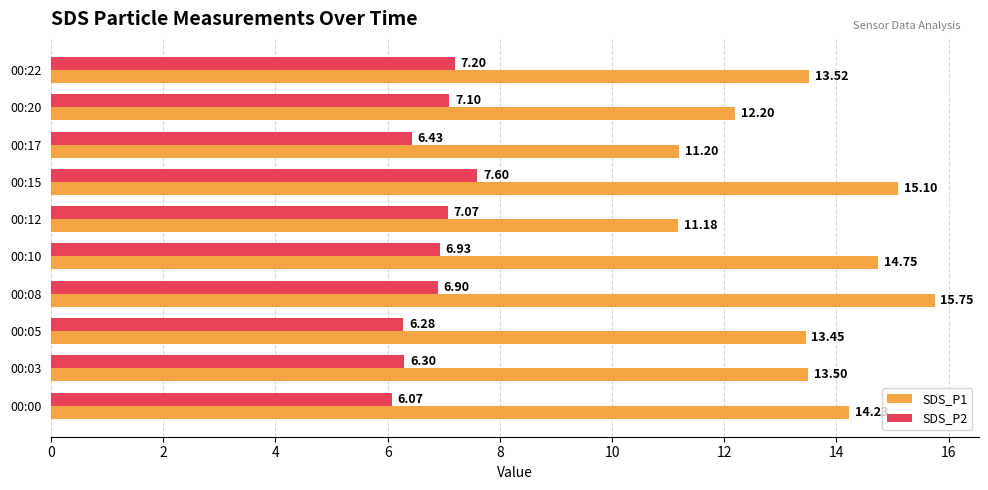

Which label corresponds to the largest value in the chart?

00:08